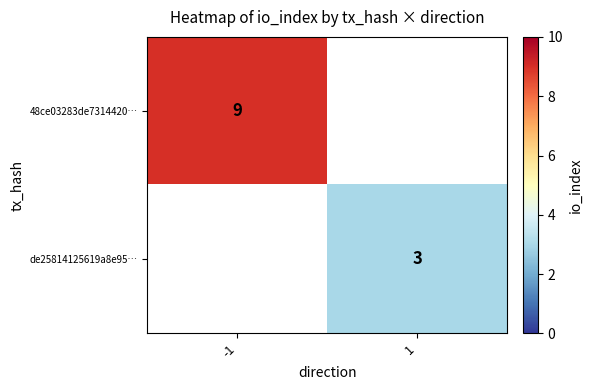

True or false: de25814125619a8e95… has a value of 1.8 at 1.

False